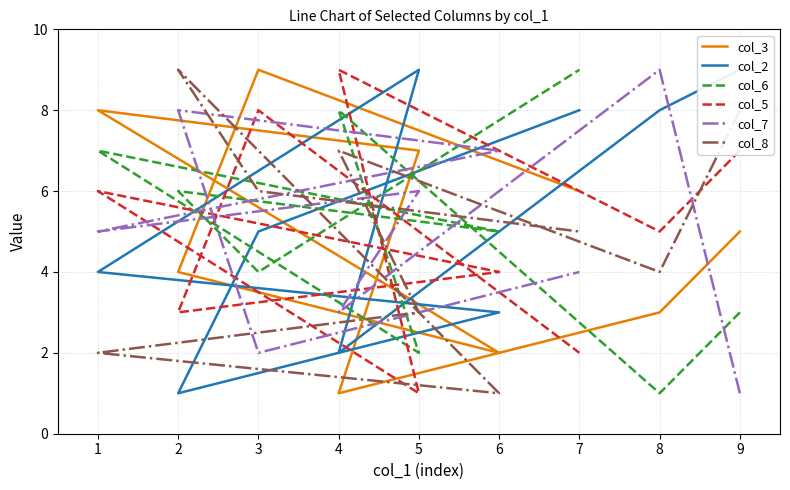

Which series has the largest total across all categories?

col_2